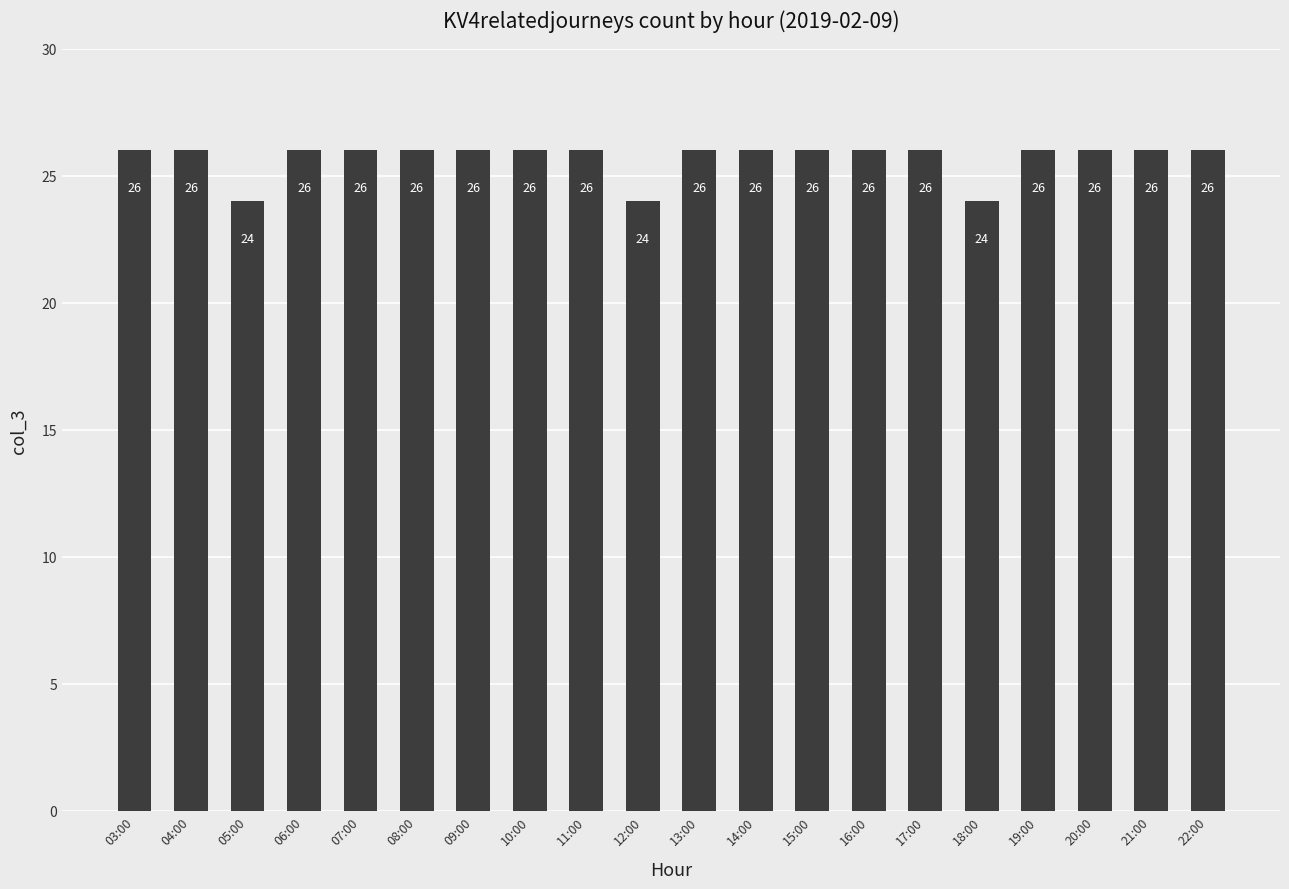

What value does the data have at 13:00?

26